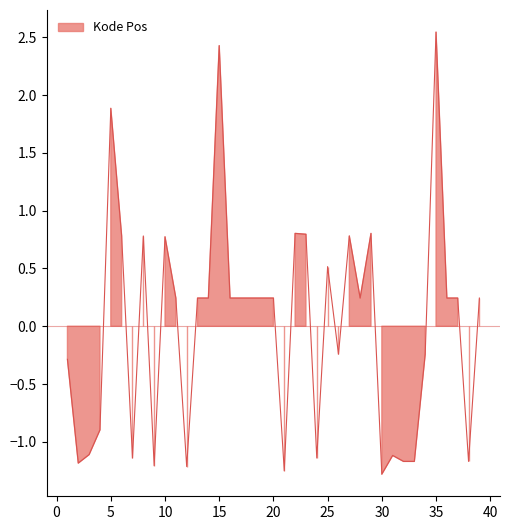

How many positive values are there?

23